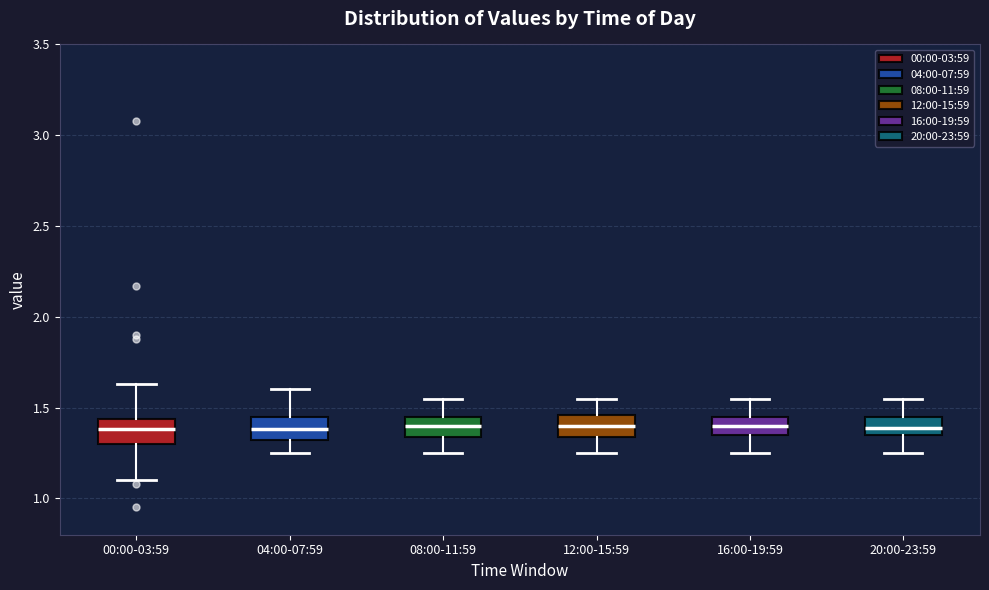

Where does the lower whisker of the box for 00:00-03:59 end on the y-axis? The values are not printed on the chart, so give them approximately, as read against the axis.

1.10